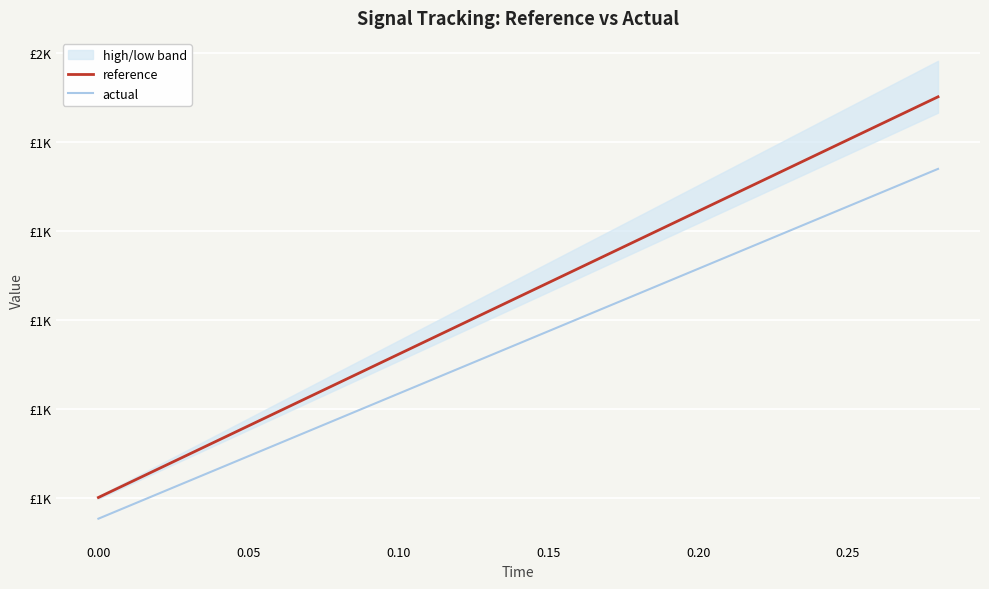

Does the chart display data point markers on the line(s)?

No